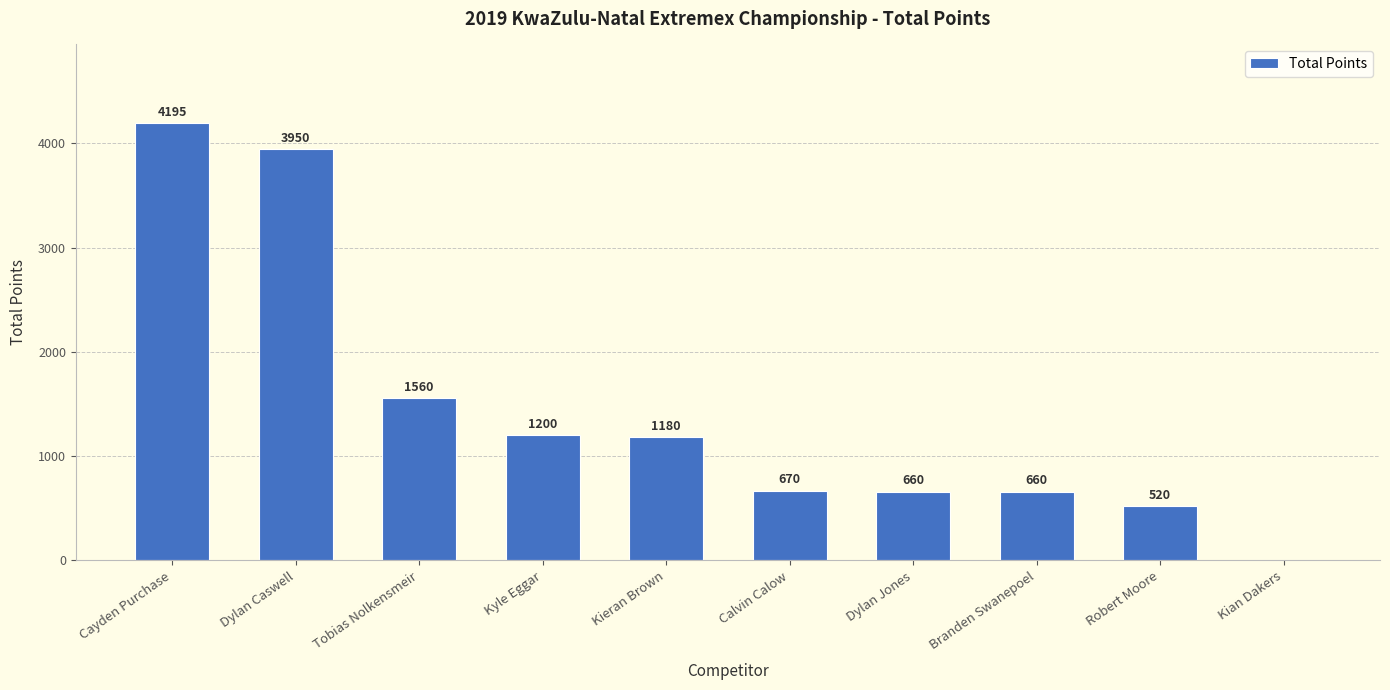

Reading left to right, extract all data points from this chart.

Cayden Purchase=4195	Dylan Caswell=3950	Tobias Nolkensmeir=1560	Kyle Eggar=1200	Kieran Brown=1180	Calvin Calow=670	Dylan Jones=660	Branden Swanepoel=660	Robert Moore=520	Kian Dakers=0